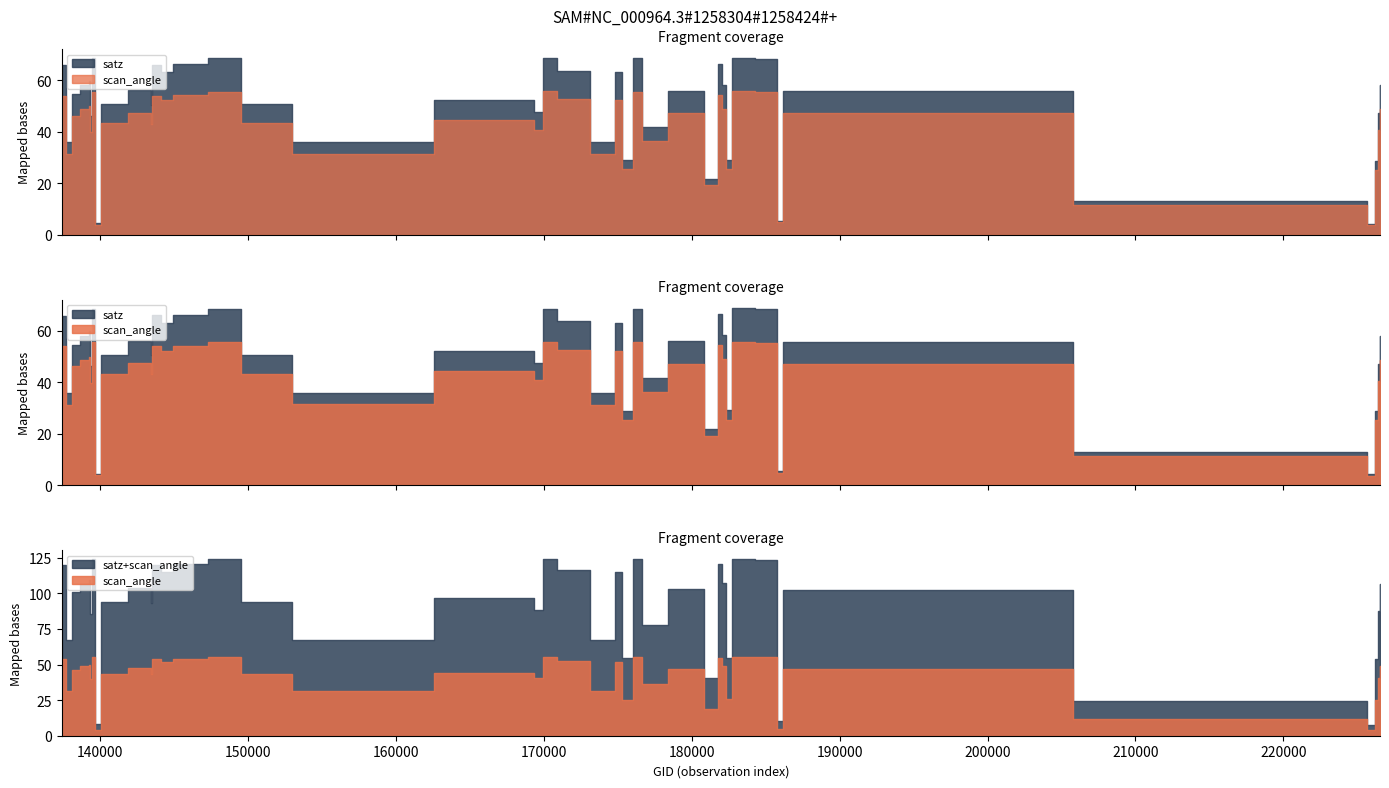

What is the difference between the second highest and minimum values in the satz series?

64.4